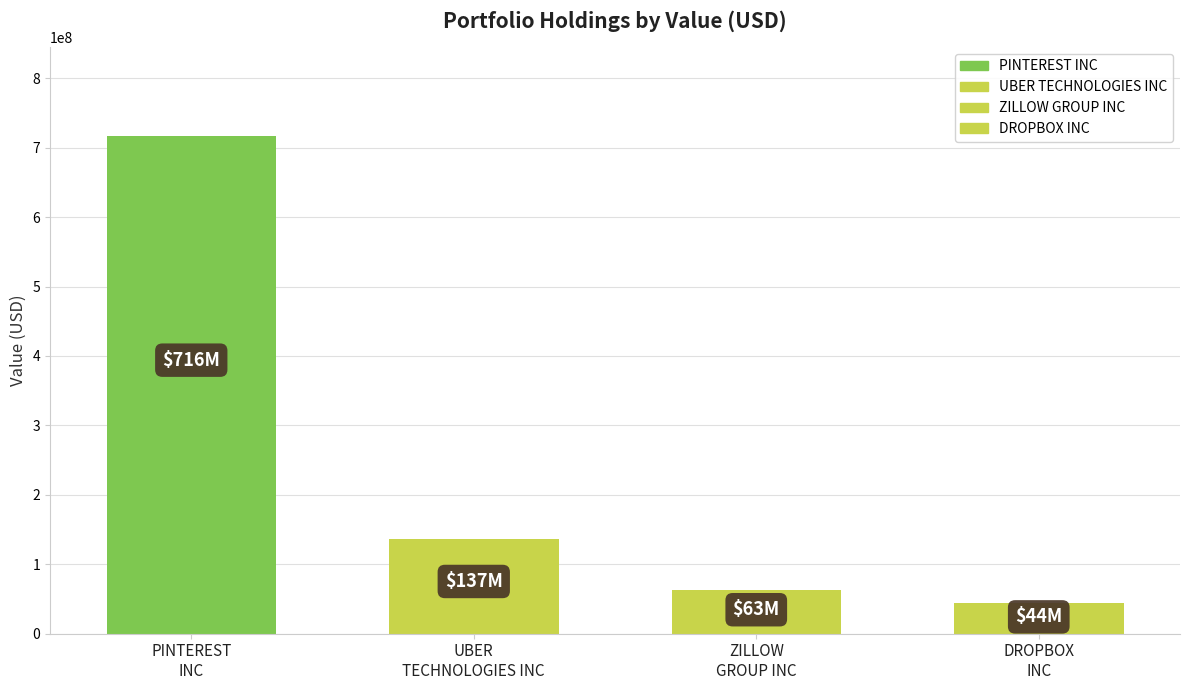

What is the label of the 4th bar from the right?

PINTEREST INC